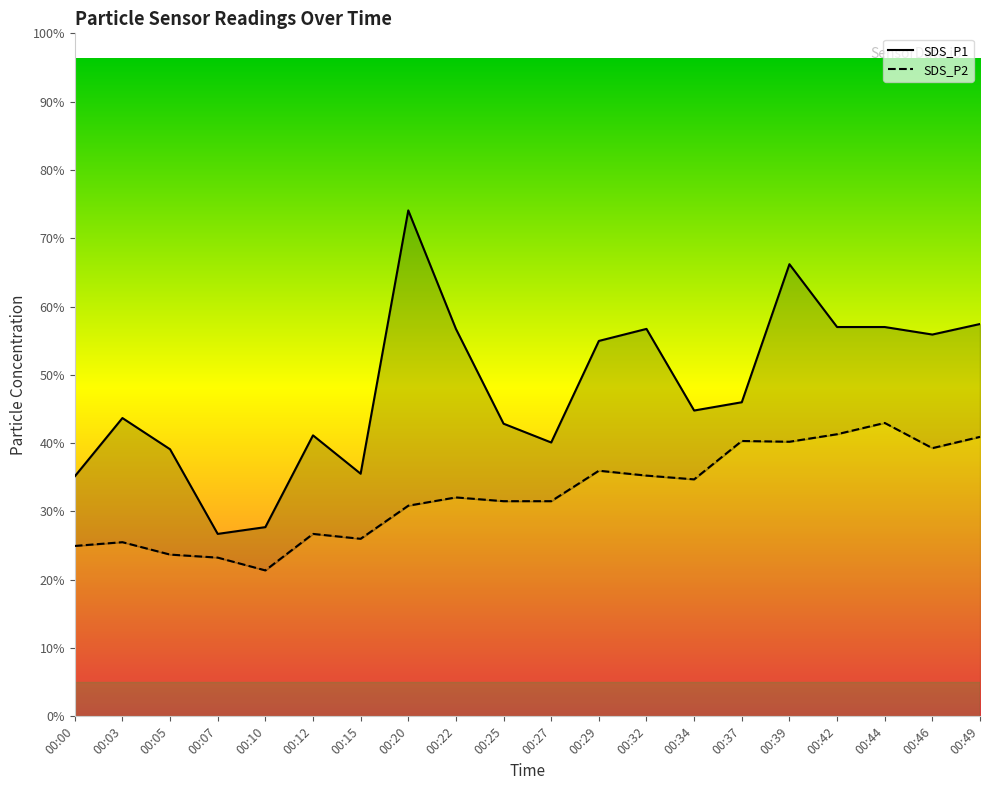

At which category does SDS_P2 reach its first local peak?

00:03